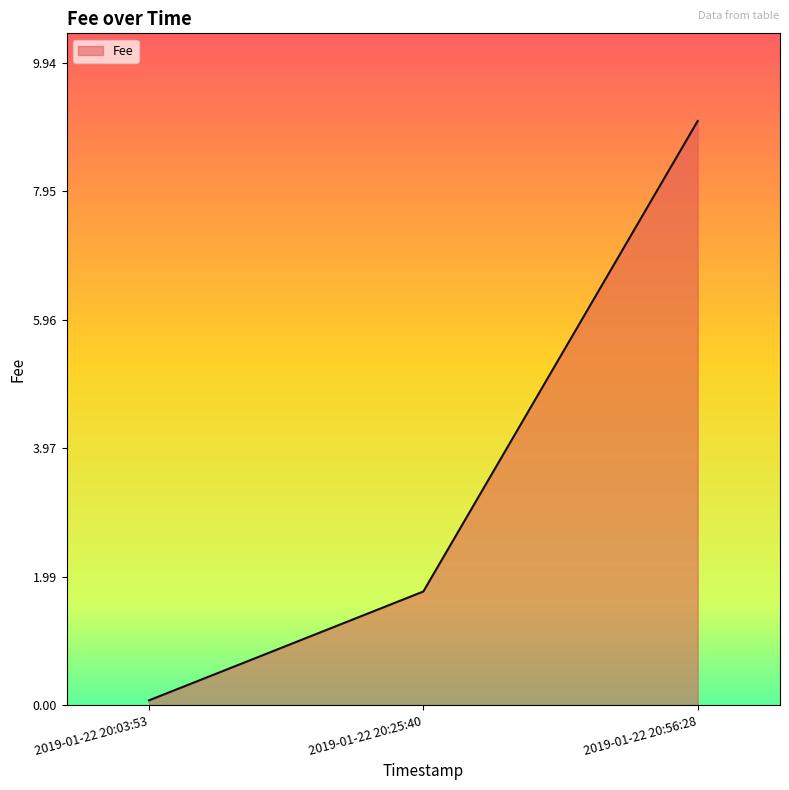

Rank the categories by value from lowest to highest.

2019-01-22 20:03:53, 2019-01-22 20:25:40, 2019-01-22 20:56:28